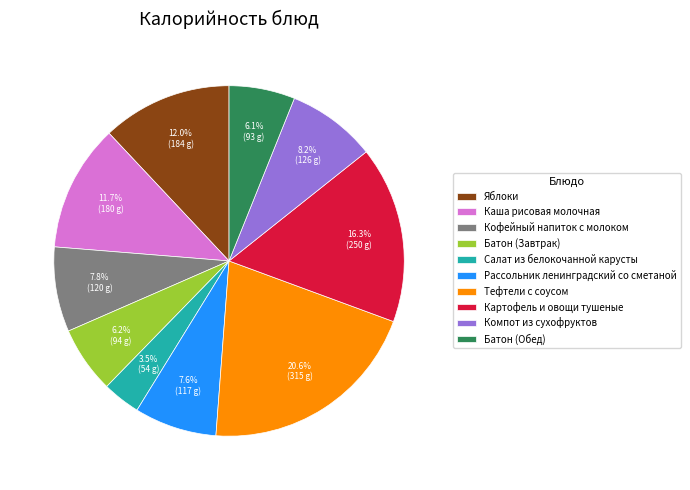

Between Батон (Обед) and Яблоки, which is larger?

Яблоки